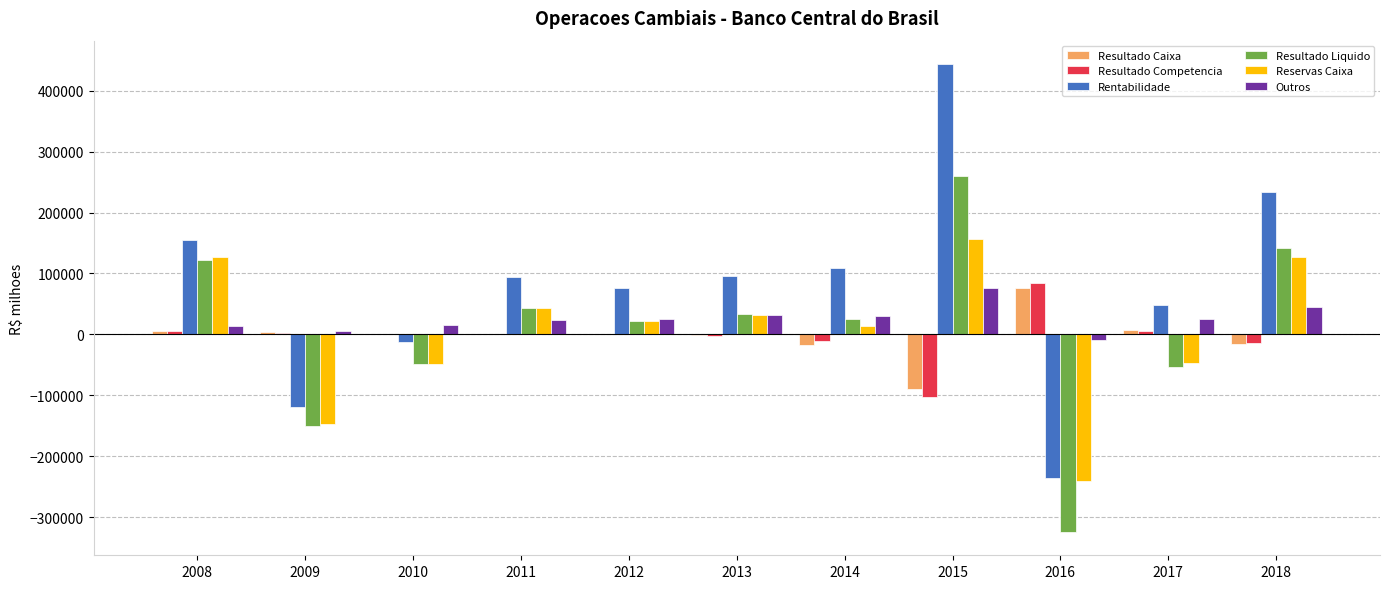

What is the greatest value displayed?

443663.6